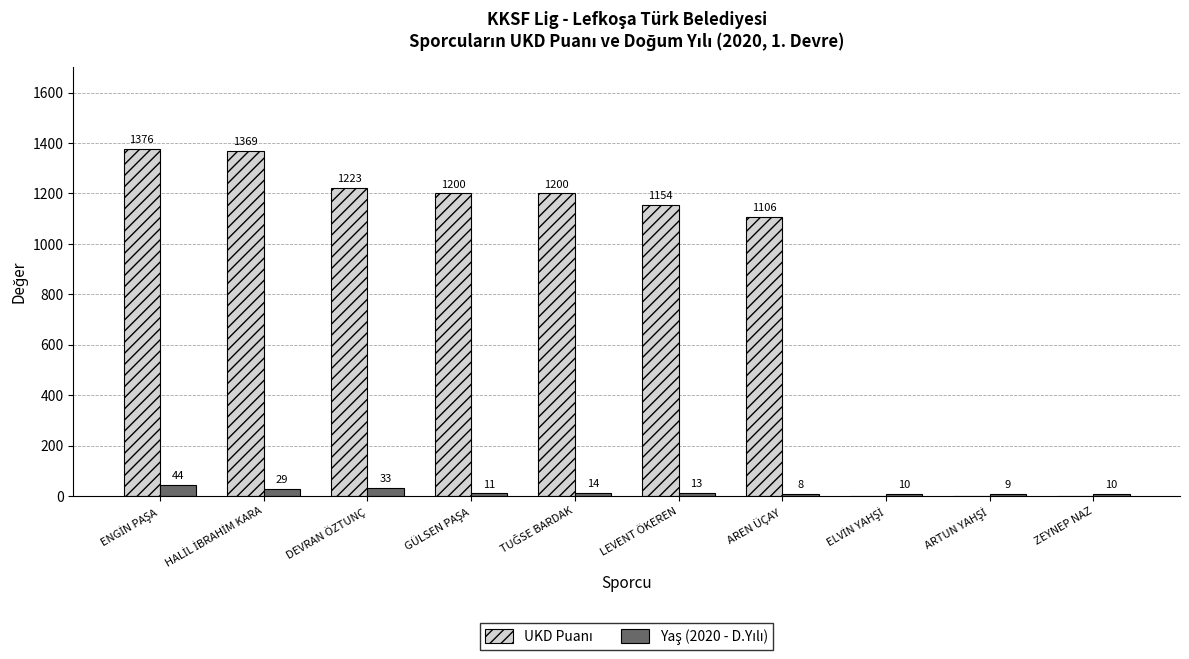

What is the total value across all series at ZEYNEP NAZ?

10